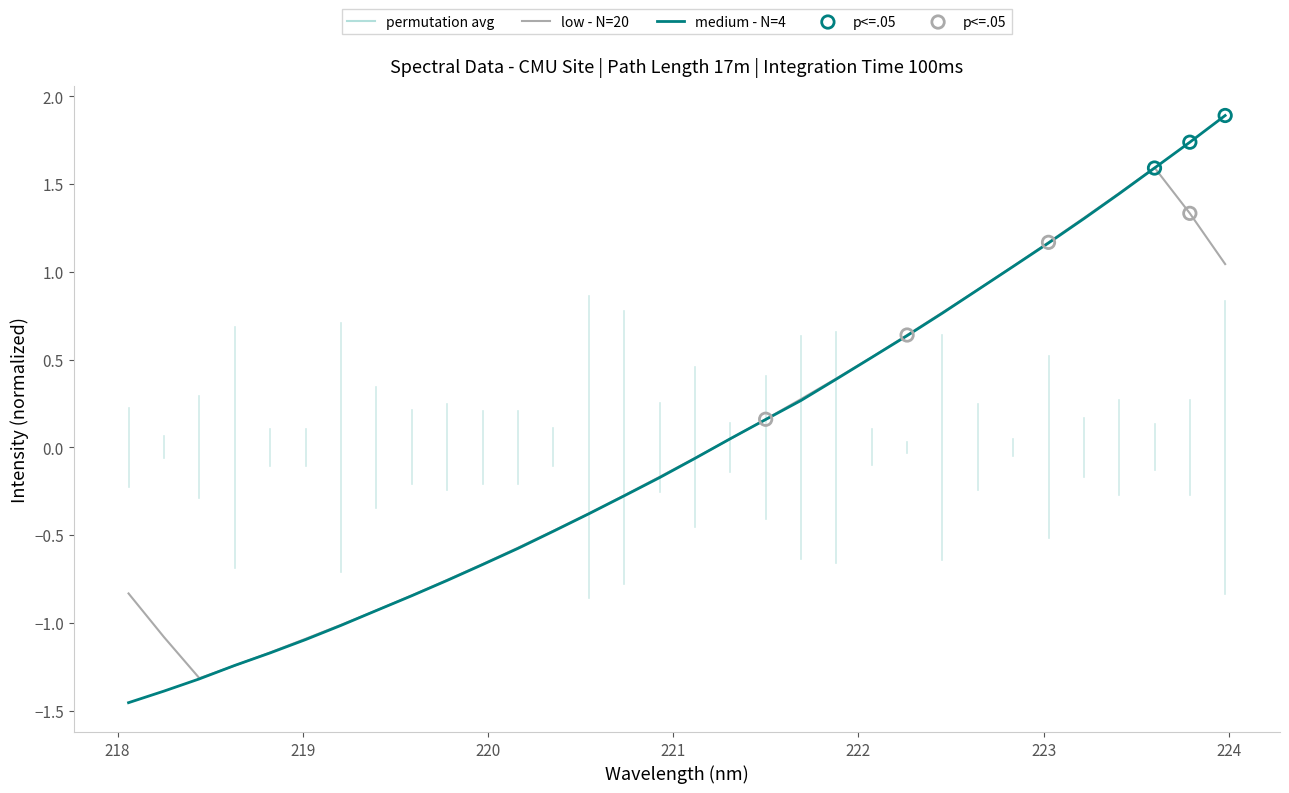

Which series has the widest spread of values?

medium - N=4